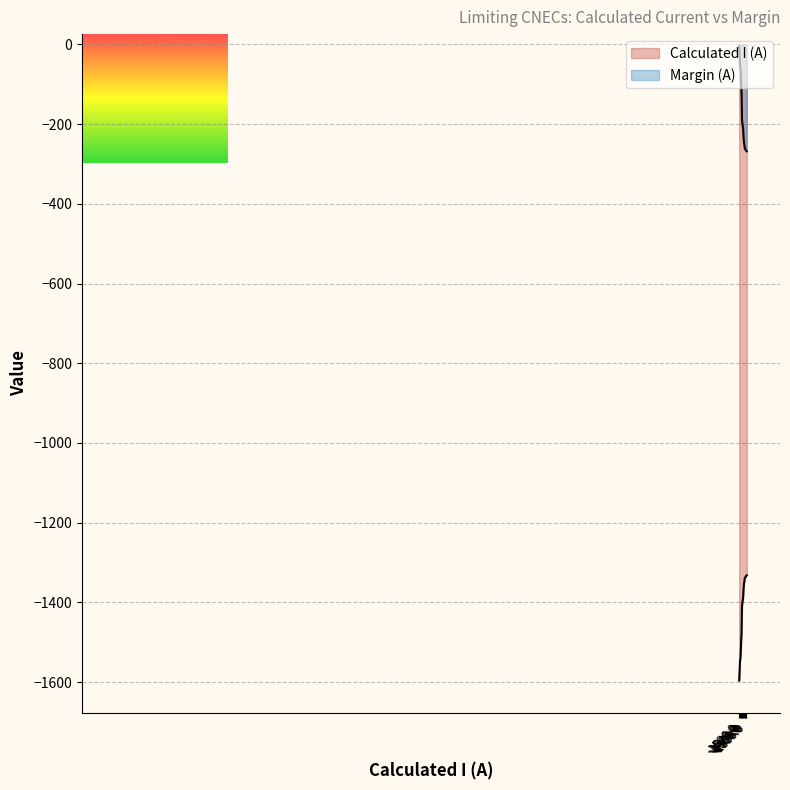

True or false: Calculated I (A) and Margin (A) intersect in this chart.

False